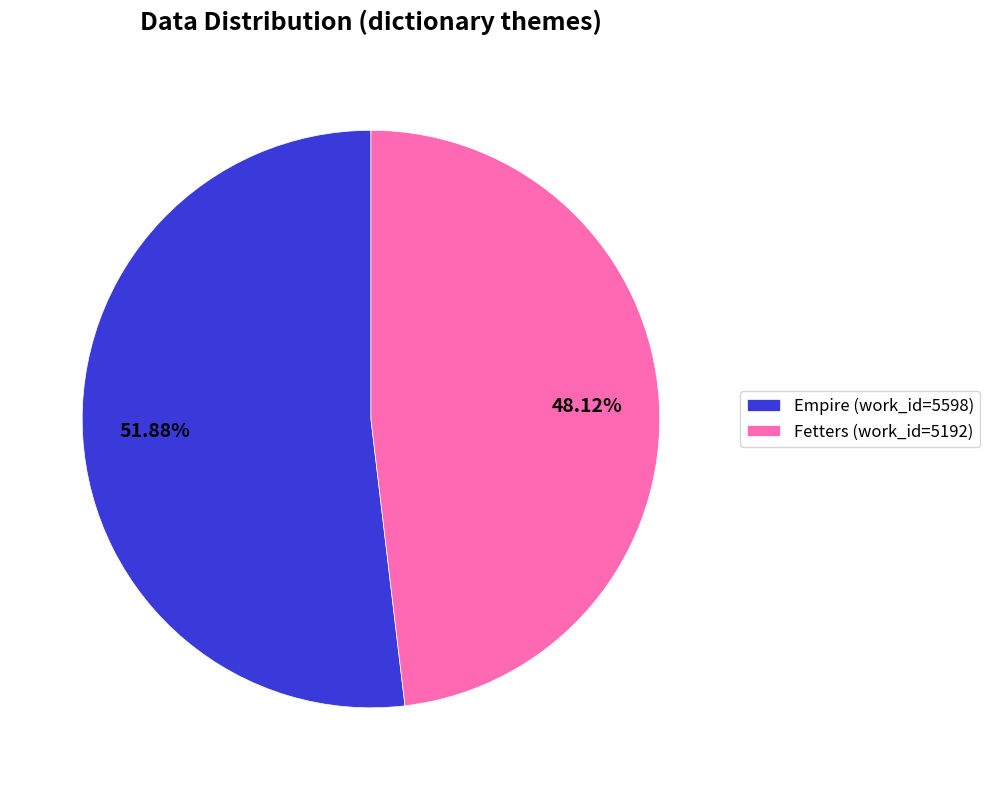

Which category has the biggest portion of the pie?

Empire (work_id=5598)